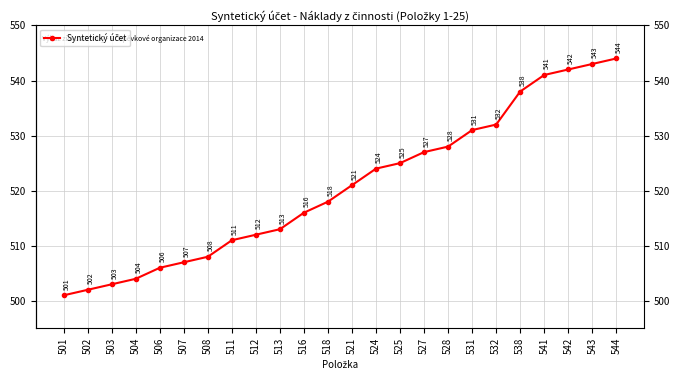

Is this an area chart (filled region under the line)?

No